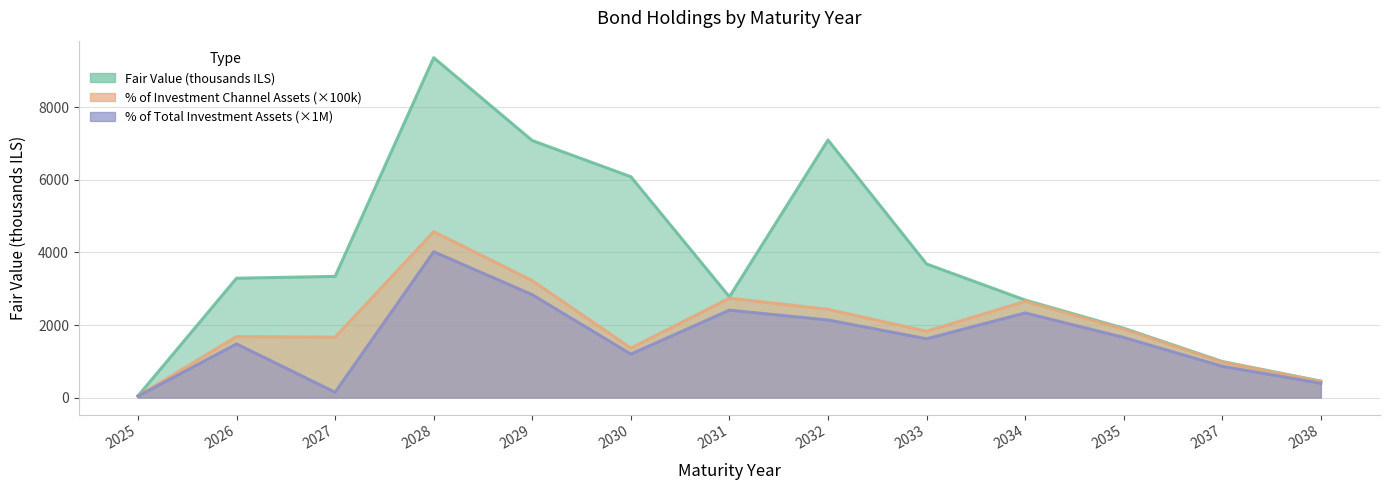

How many data points does each series have?

13